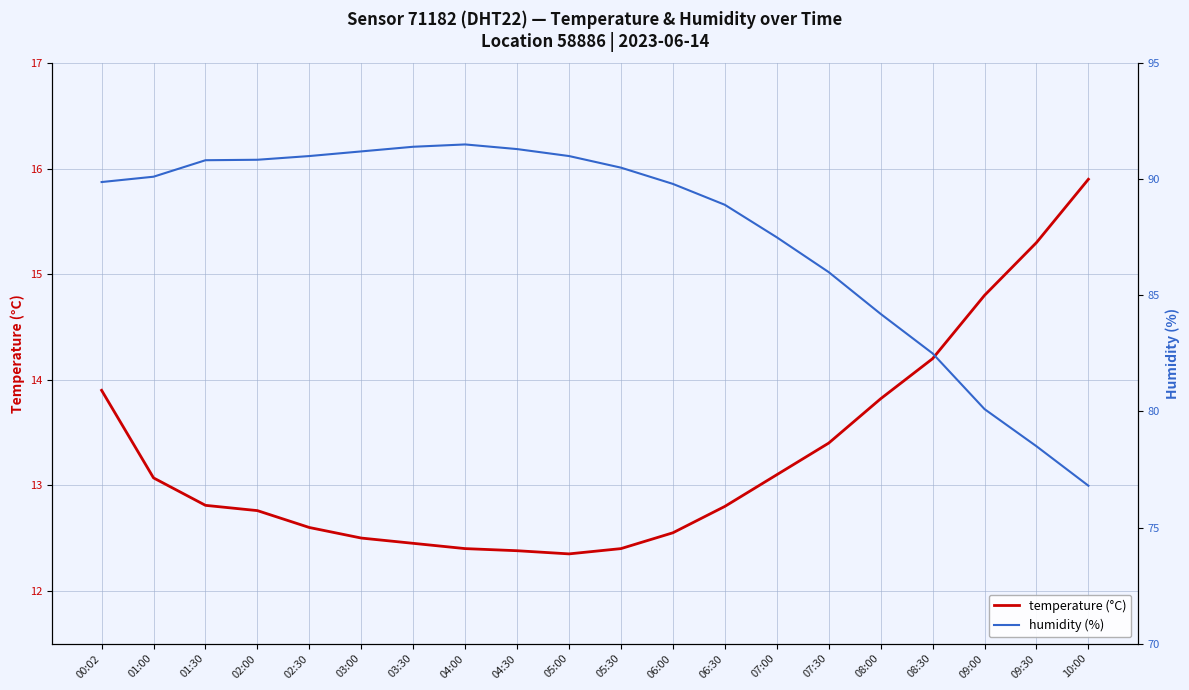

The humidity (%) series shows 43.1 at 04:30. True or false?

False